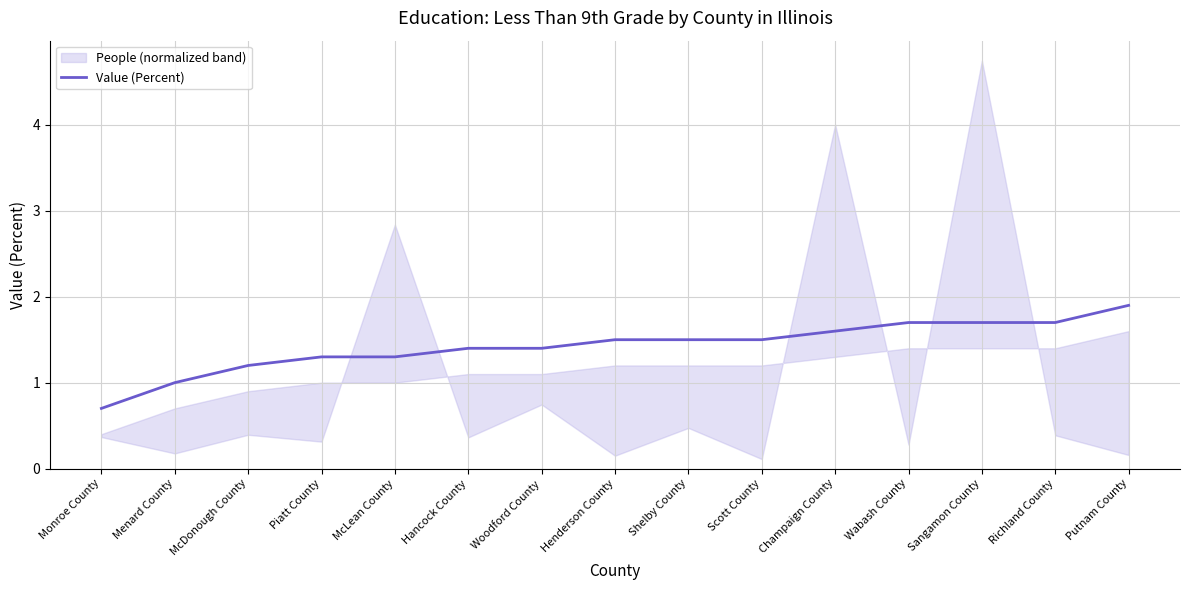

Is it true that Value (Percent) equals 1.3 at McLean County?

True